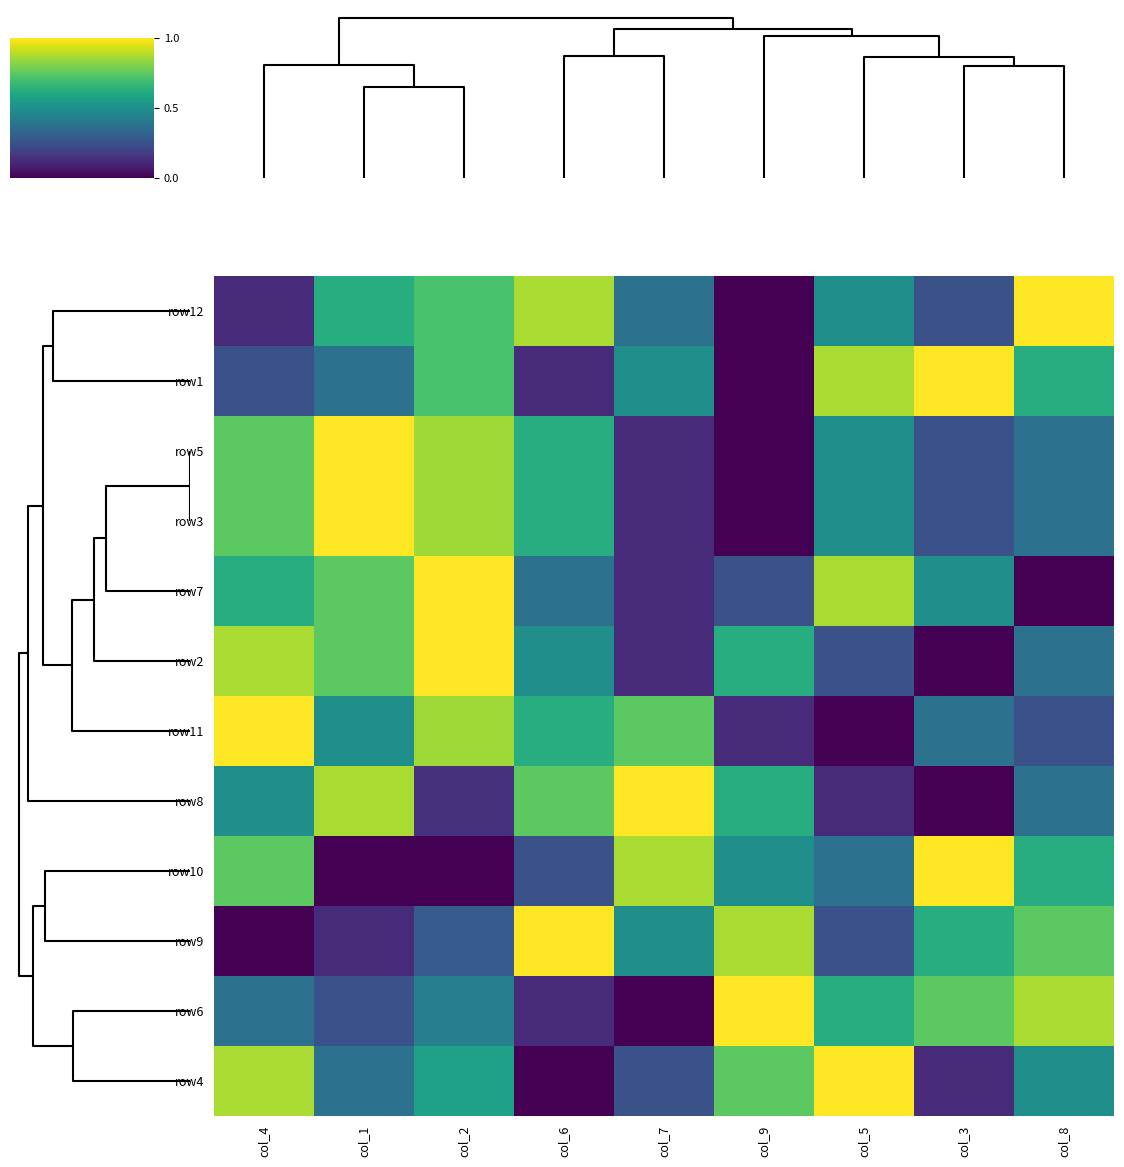

Count the number of categories in the chart.

9